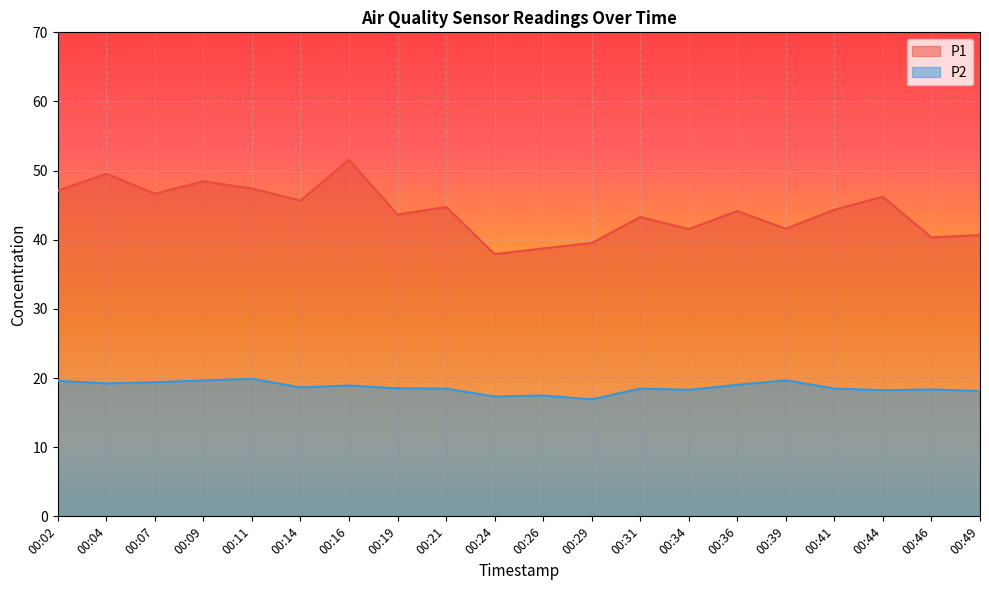

Is it true that P1 equals 12.1 at 00:26?

False